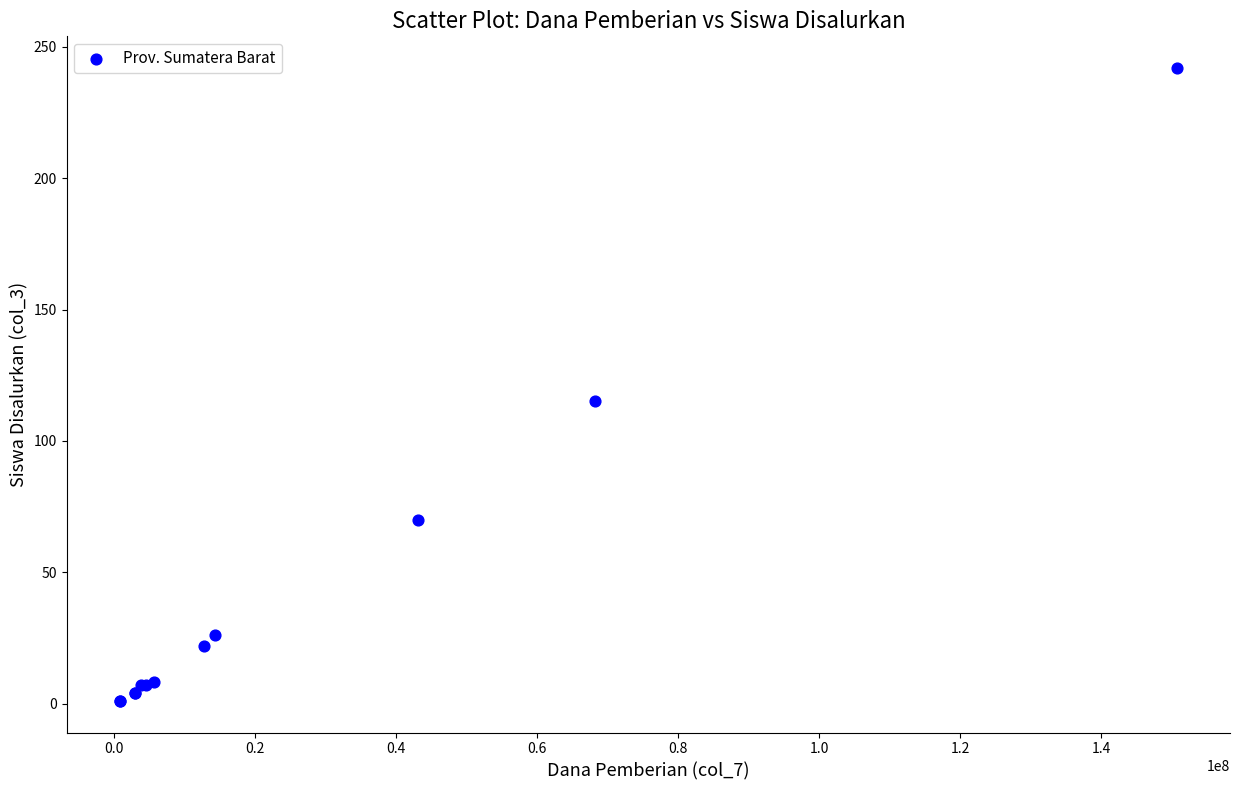

What Y value in the scatter plot is closest to 121?

115